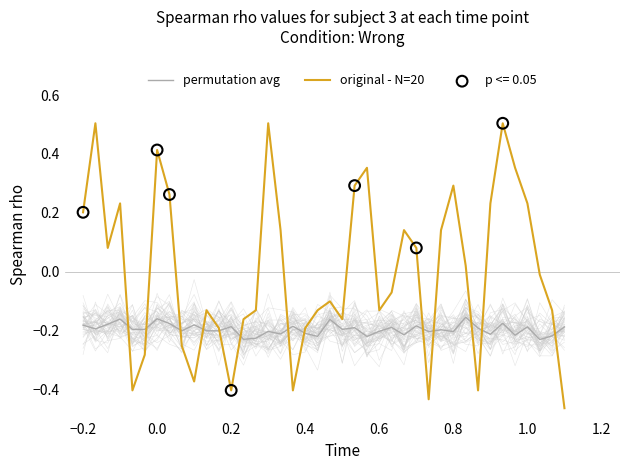

Which series reaches the maximum Y coordinate?

original - N=20